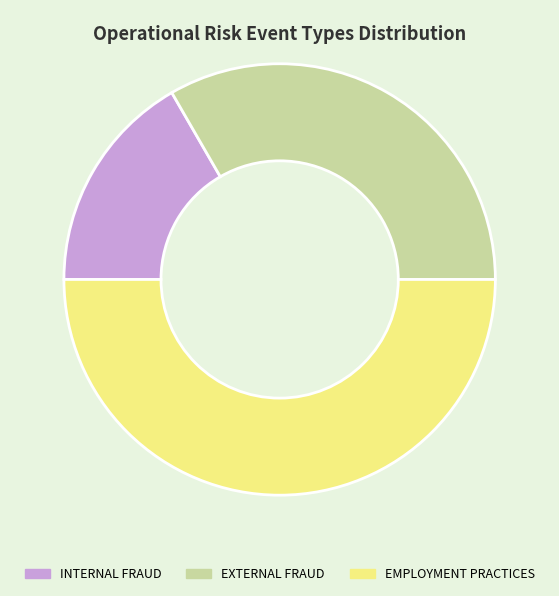

Do EMPLOYMENT PRACTICES and EXTERNAL FRAUD together represent more than half of the pie?

Yes